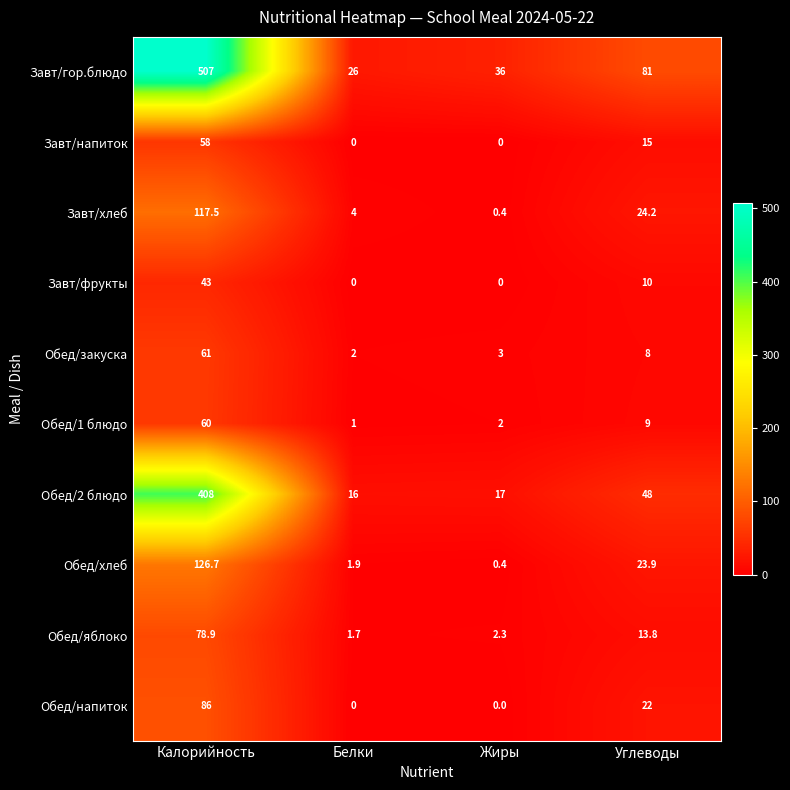

What is the maximum value for Обед/яблоко?

78.9